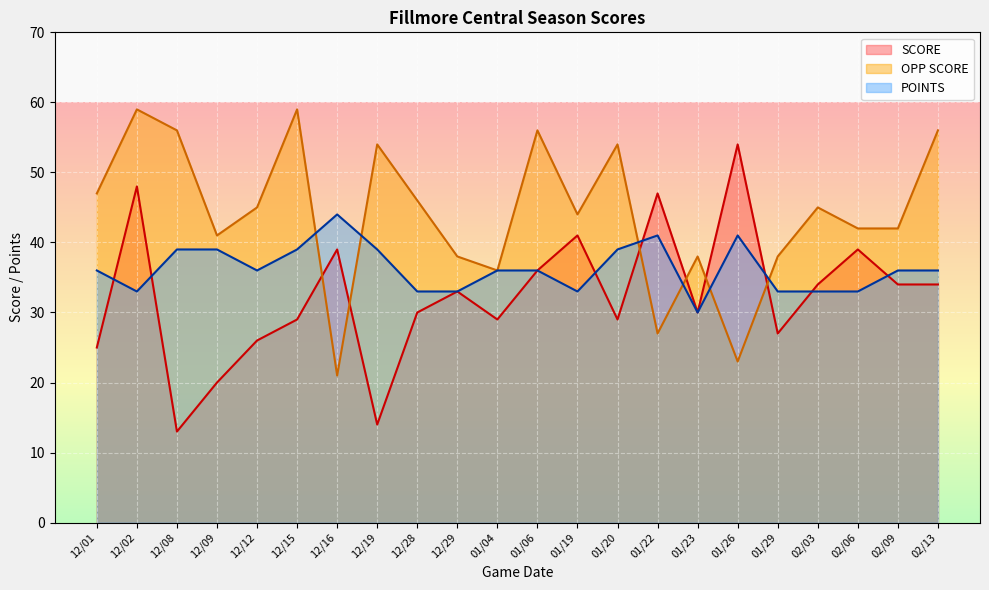

Which series has the largest total across all categories?

OPP SCORE